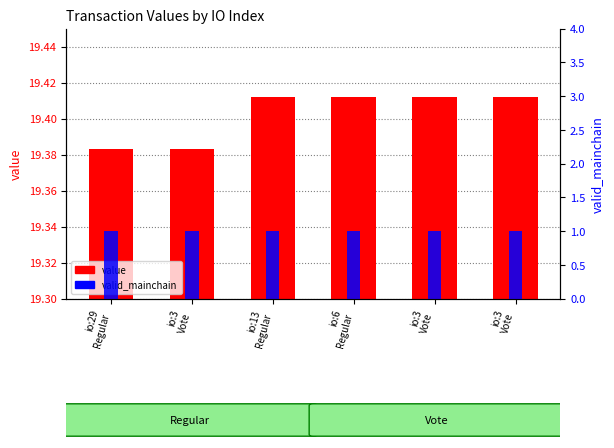

Is it true that valid_mainchain equals 1.0 at io:3
Vote?

True